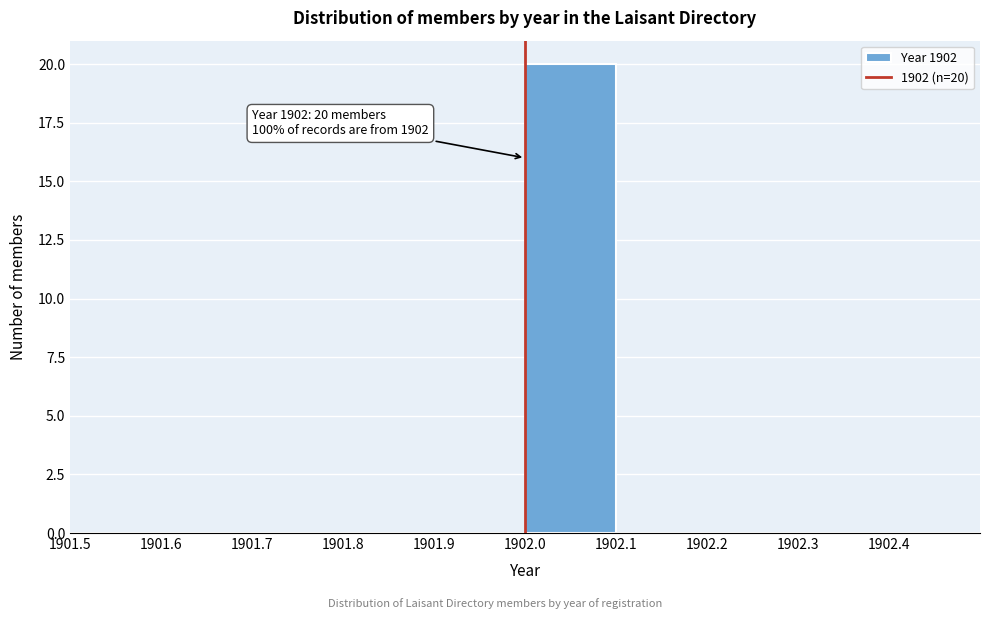

Which range on the x-axis has the tallest bar?

1902.0 to 1902.1